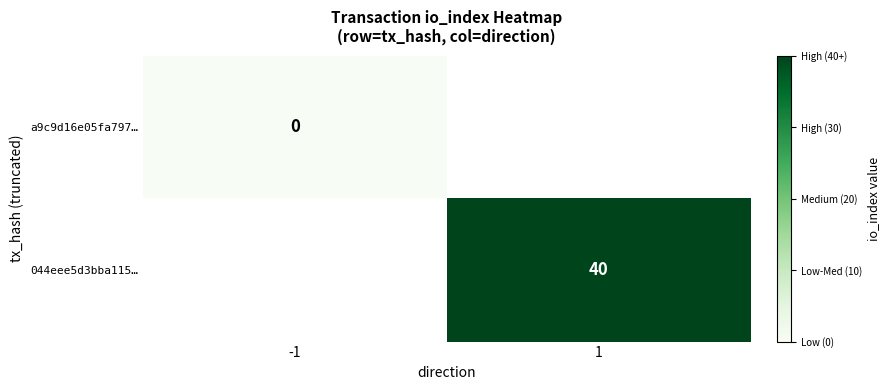

Is the value of 044eee5d3bba115… at 1 greater than the value of a9c9d16e05fa797… at -1?

Yes